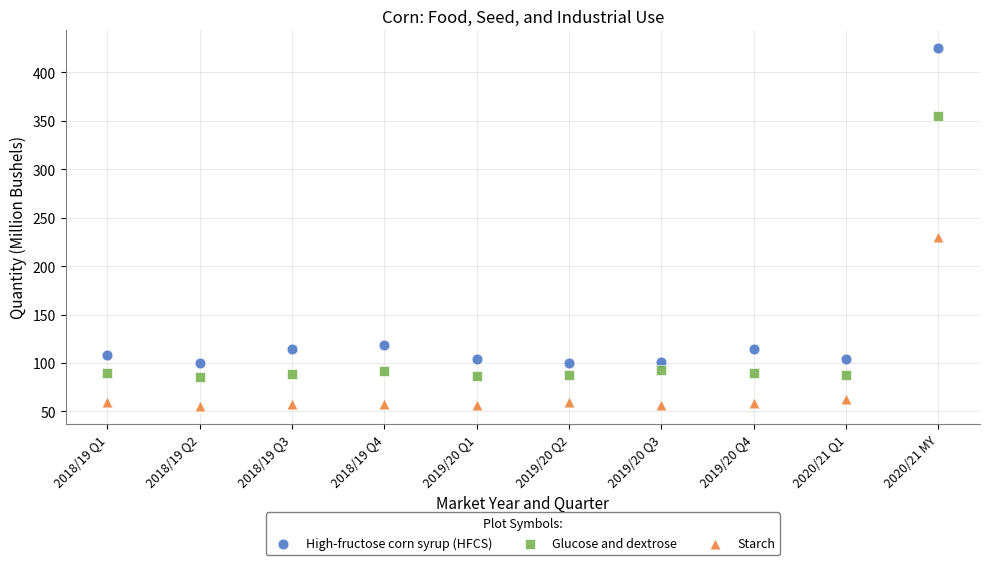

In the Glucose and dextrose series, what Y value is closest to 220?

92.3